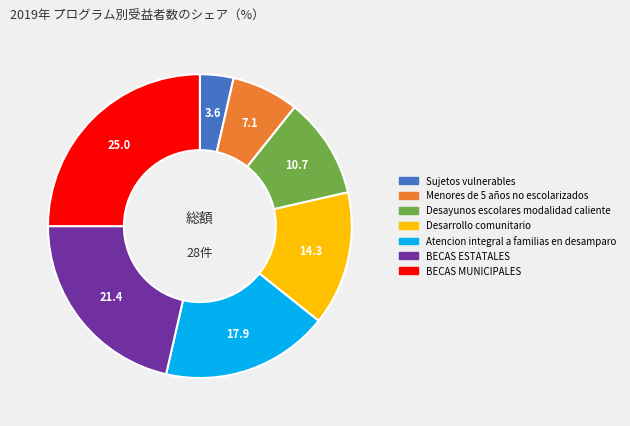

What is the smallest slice in the pie chart?

Sujetos vulnerables